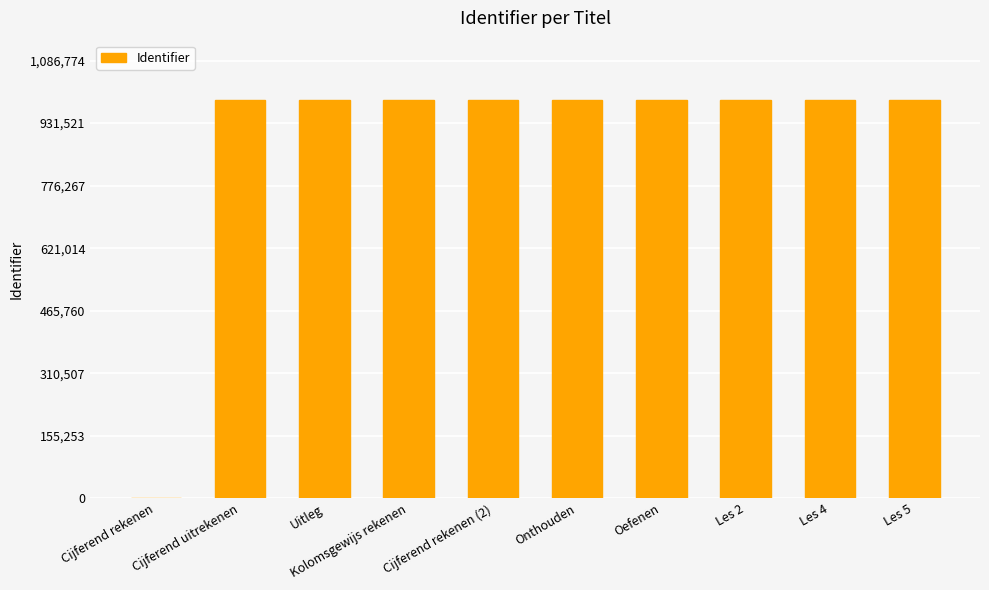

What is the greatest value displayed?

987977